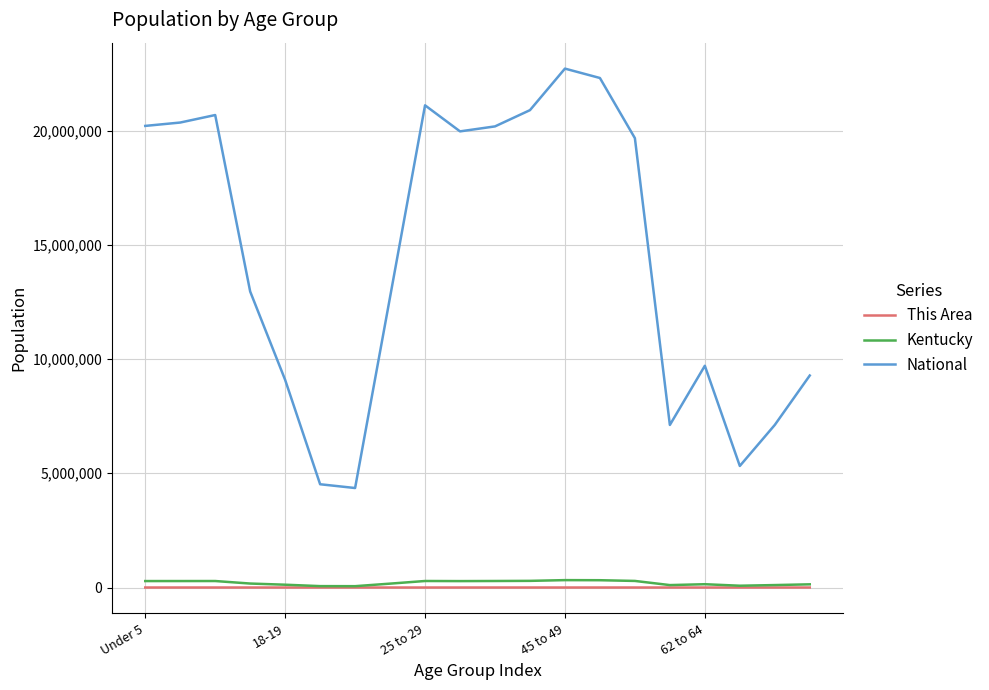

True or false: National and Kentucky intersect in this chart.

False